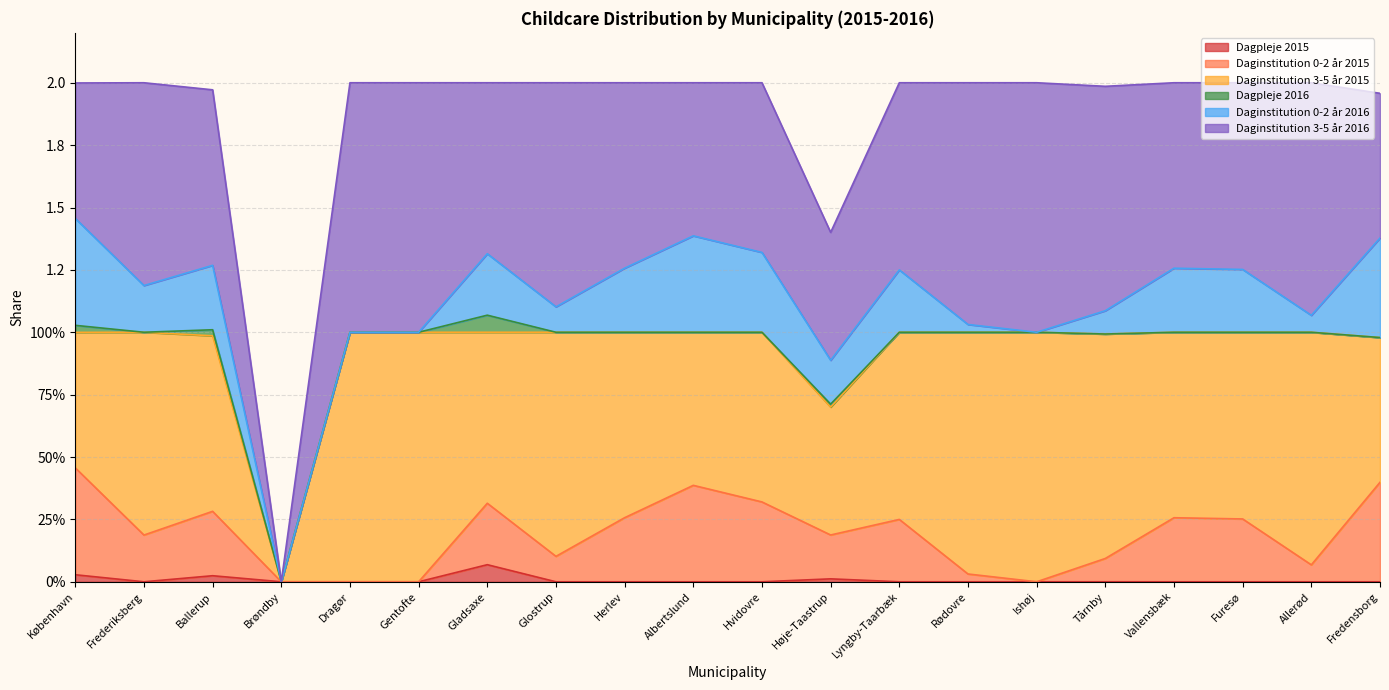

Does the chart have visible grid lines?

Yes